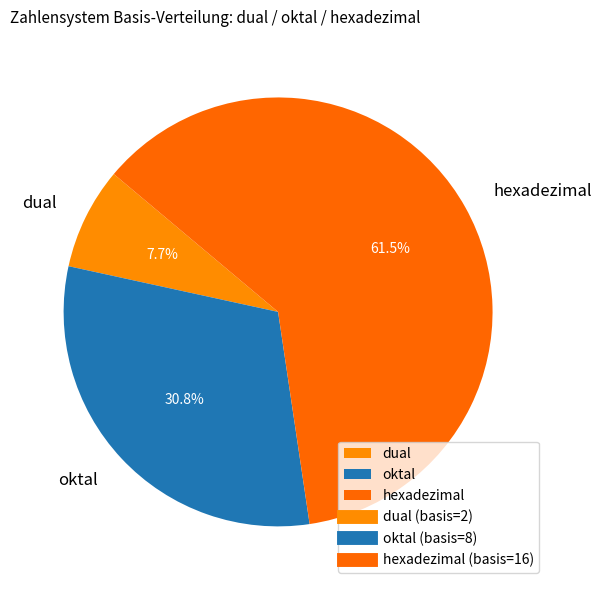

Which slice represents more than half of the pie?

hexadezimal